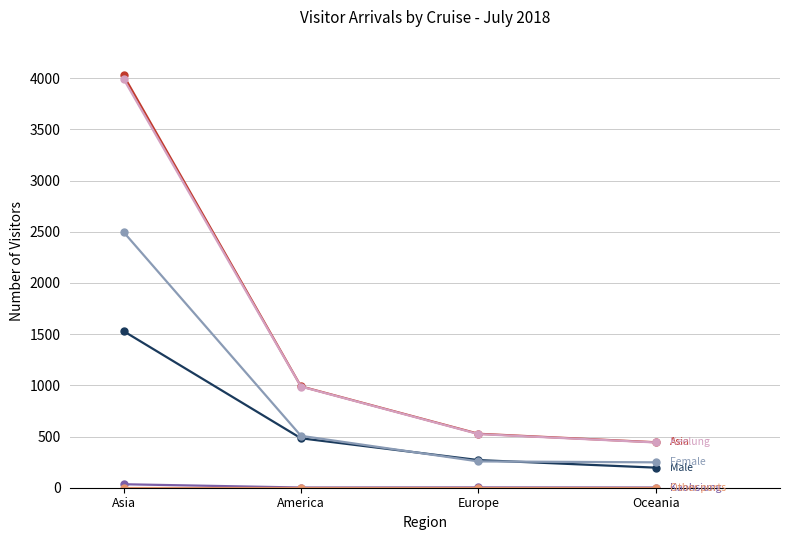

At which category is the sum across all series the highest?

Asia